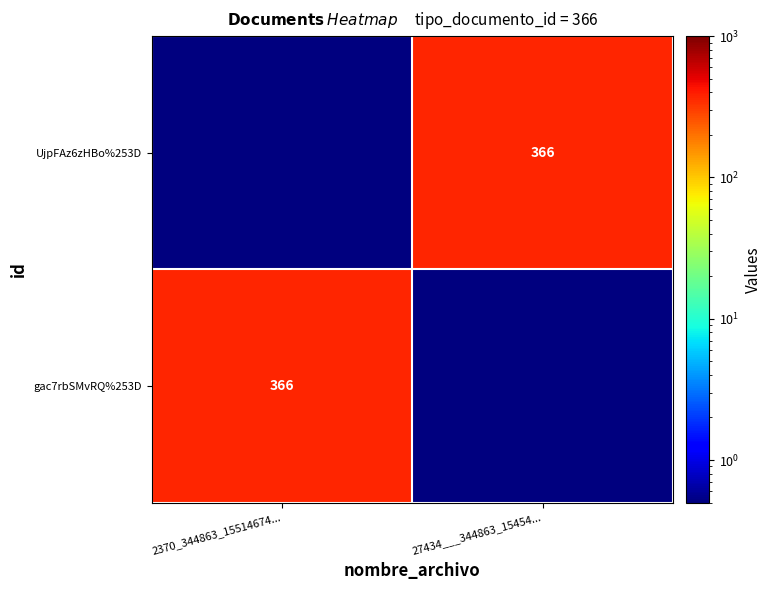

The value of gac7rbSMvRQ%253D at 2370_344863_15514674... is 366.0. True or false?

True